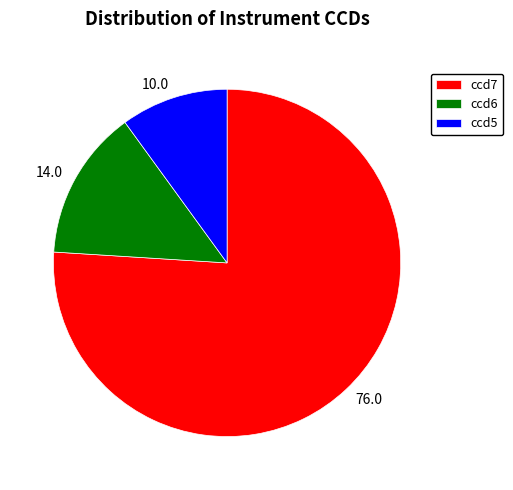

How many slices are in this pie chart?

3